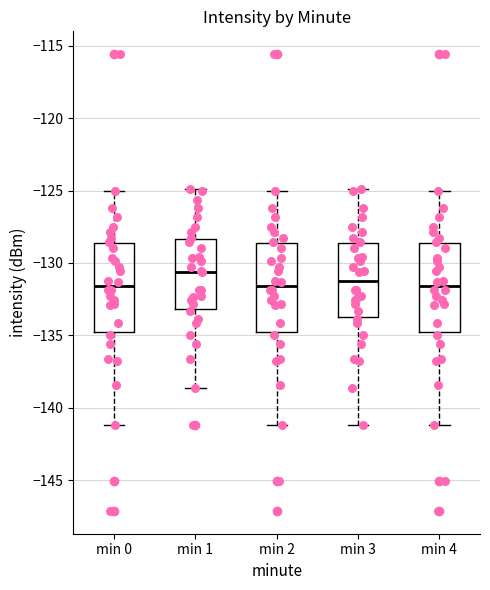

Where does the upper whisker of the box for min 3 end on the y-axis? The values are not printed on the chart, so give them approximately, as read against the axis.

-125.0